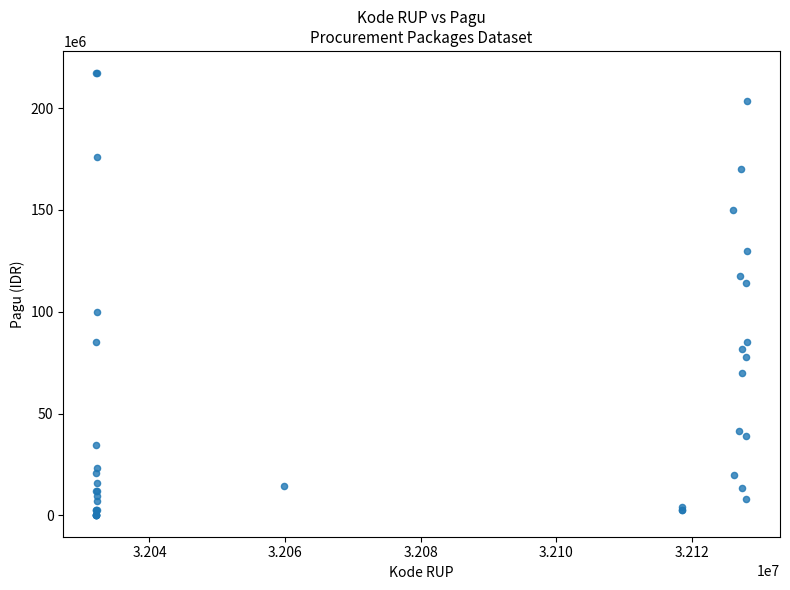

What Y value in the scatter plot is closest to 108830000?

114296000